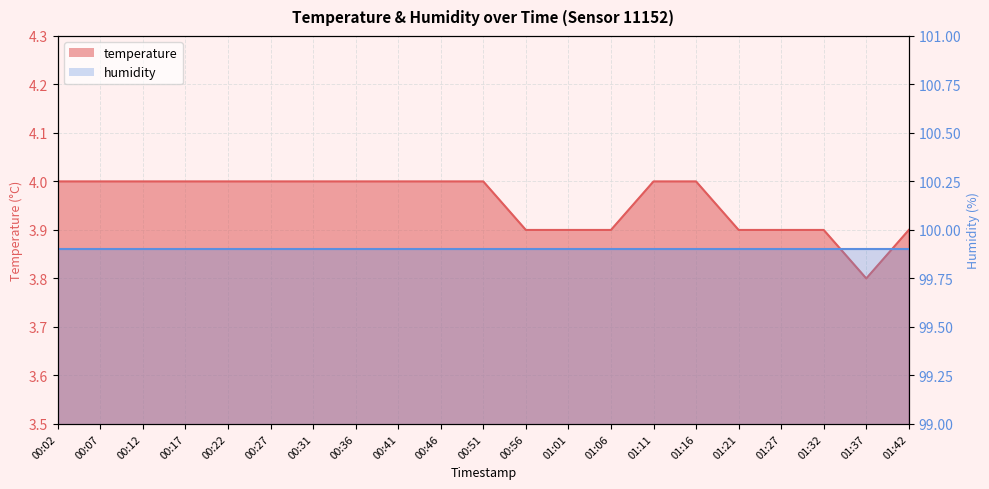

What is the value of the 21st point from the left?

3.9